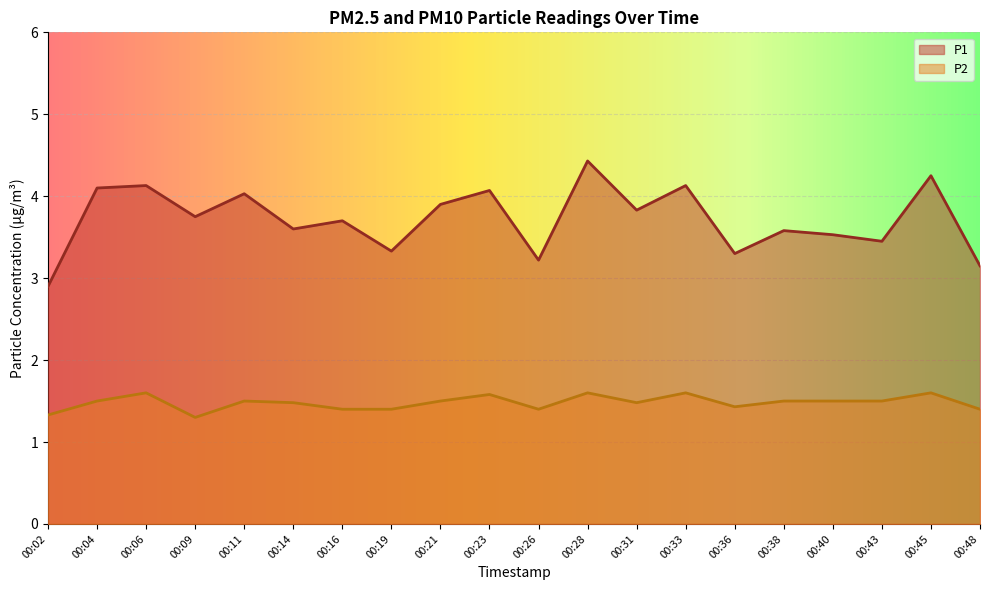

Reading right to left, what are all the values shown in this chart?

P1: 3.1	4.2	3.5	3.5	3.6	3.3	4.1	3.8	4.4	3.2	4.1	3.9	3.3	3.7	3.6	4.0	3.8	4.1	4.1	2.9
P2: 1.4	1.6	1.5	1.5	1.5	1.4	1.6	1.5	1.6	1.4	1.6	1.5	1.4	1.4	1.5	1.5	1.3	1.6	1.5	1.3